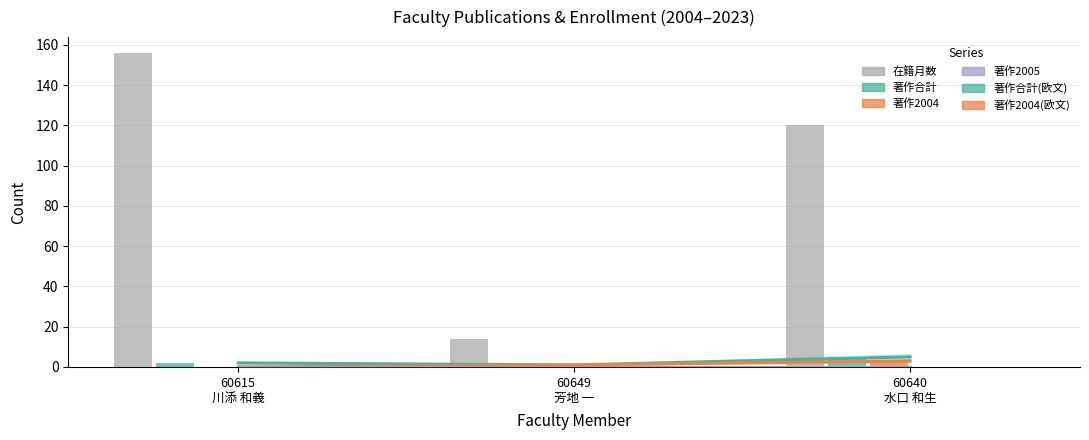

How many bars are there in total?

9